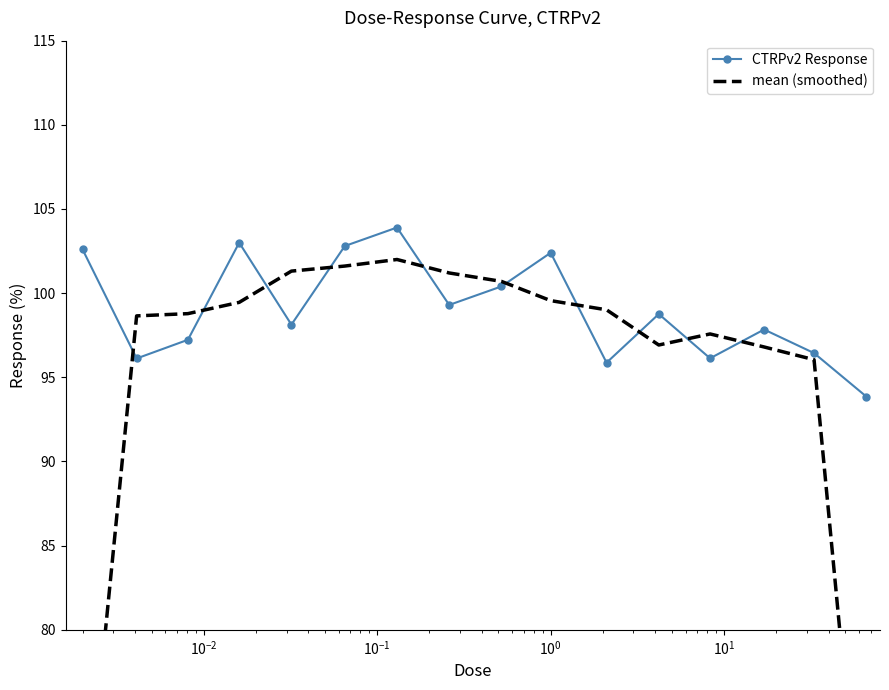

What are all the series names shown in the legend?

CTRPv2 Response, mean (smoothed)